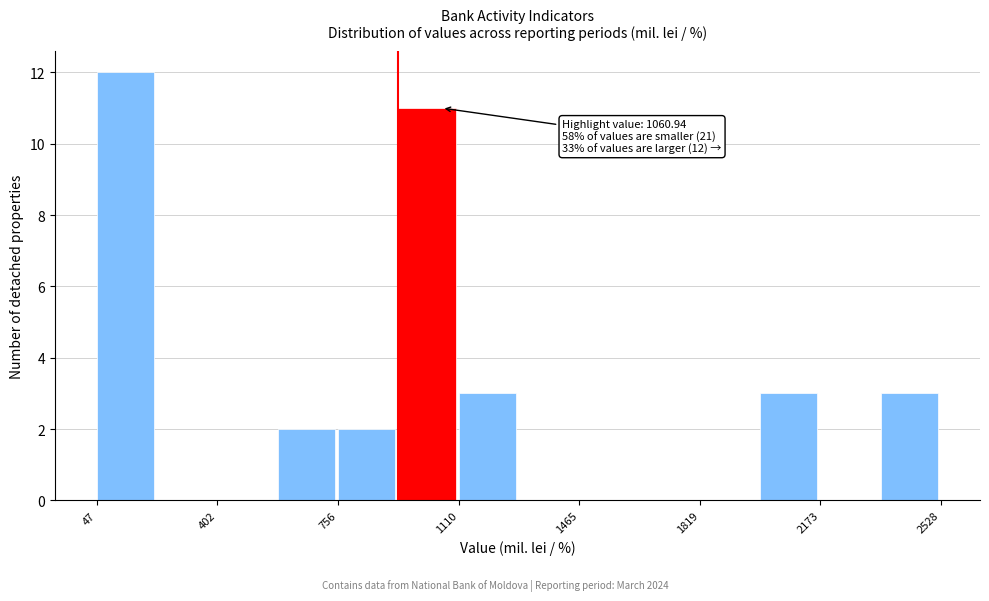

Around what value on the x-axis is the tallest bar? Give the approximate position of its centre, as read against the axis.

150